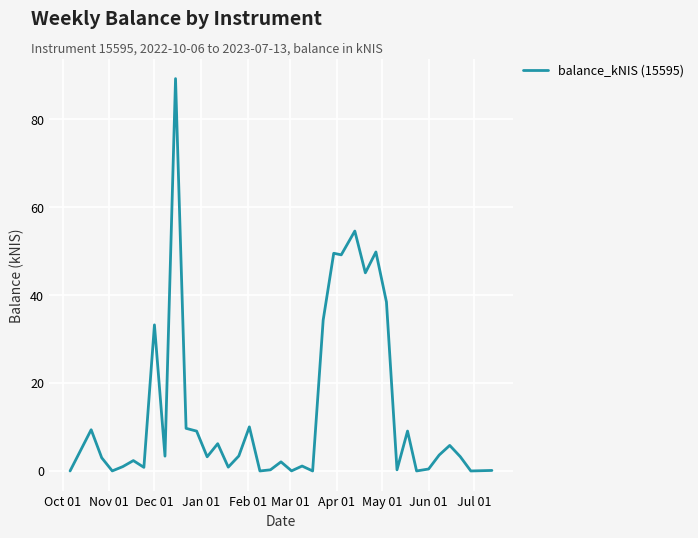

Does the chart display data point markers on the line(s)?

No